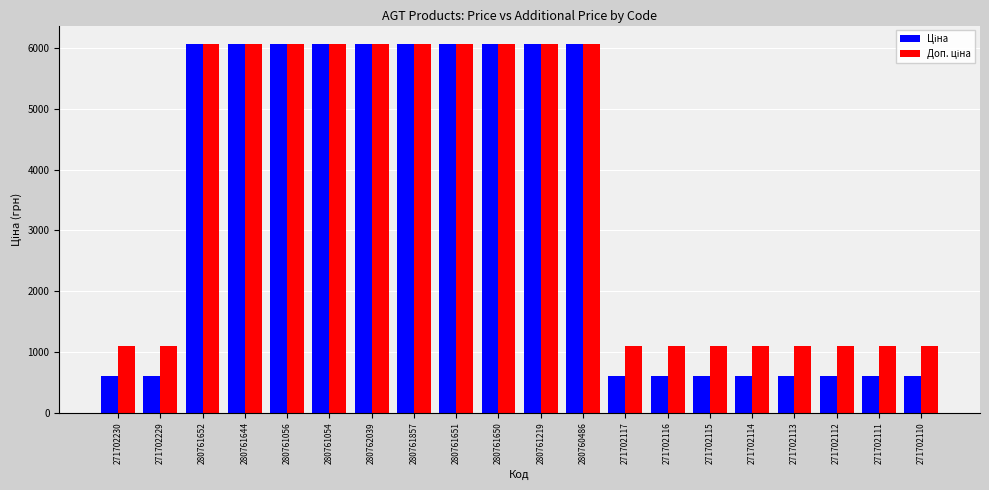

What is the minimum value shown in the chart?

593.8